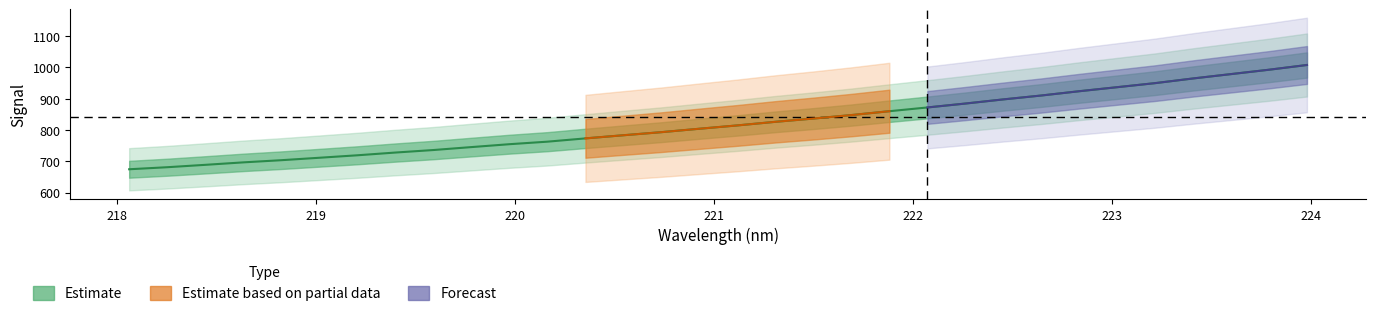

Read the value at 220.9264.

803.7